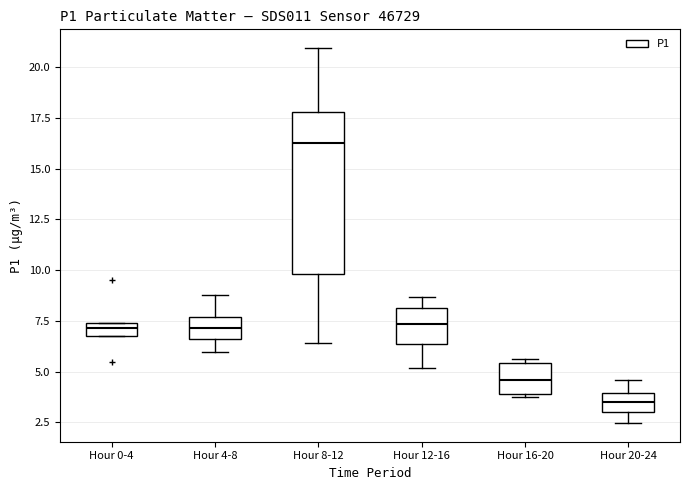

Where is the upper edge of the box for Hour 16-20 on the y-axis? The values are not printed on the chart, so give them approximately, as read against the axis.

5.5